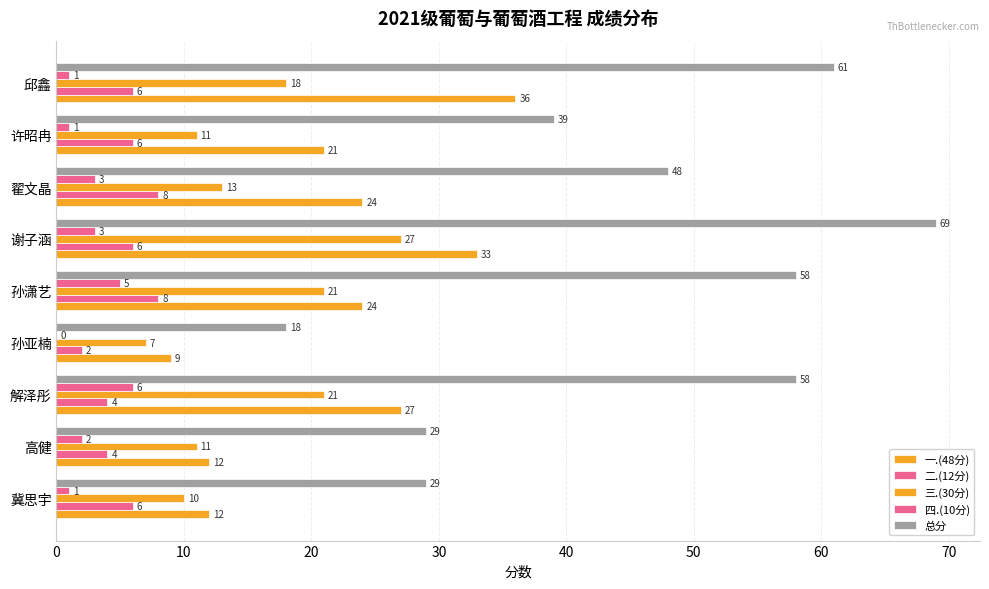

How many categories are shown in the chart?

9